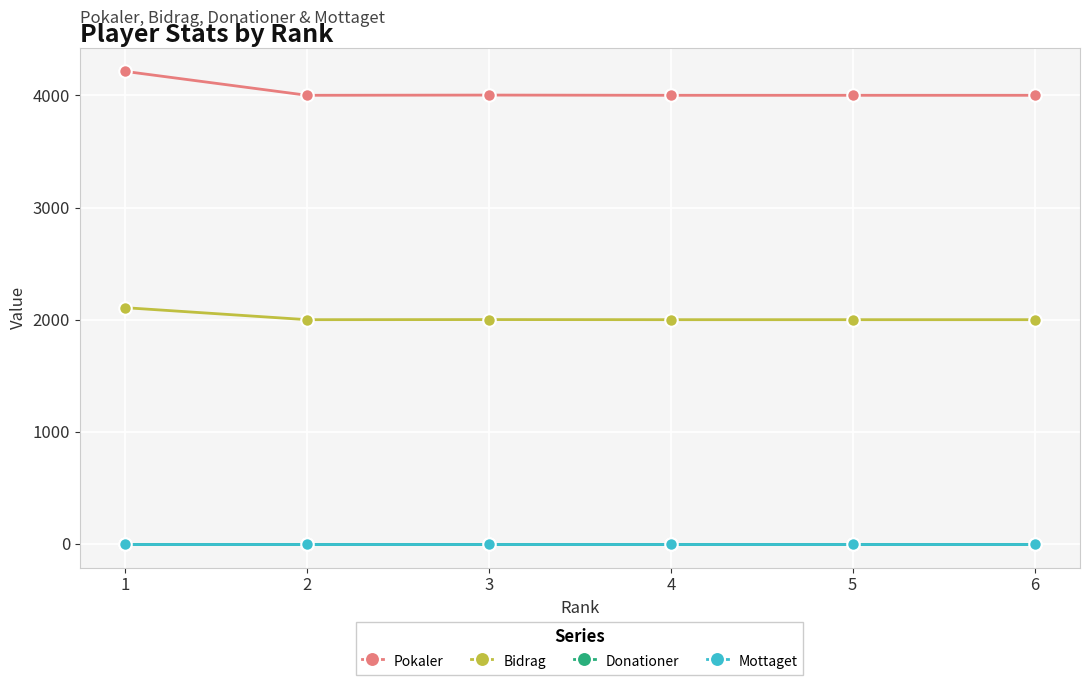

Reading right to left, what are all the values shown in this chart?

Pokaler: 6=4001	5=4001	4=4001	3=4003	2=4001	1=4214
Bidrag: 6=2000	5=2000	4=2000	3=2001	2=2000	1=2107
Donationer: 6=0	5=0	4=0	3=0	2=0	1=0
Mottaget: 6=0	5=0	4=0	3=0	2=0	1=0